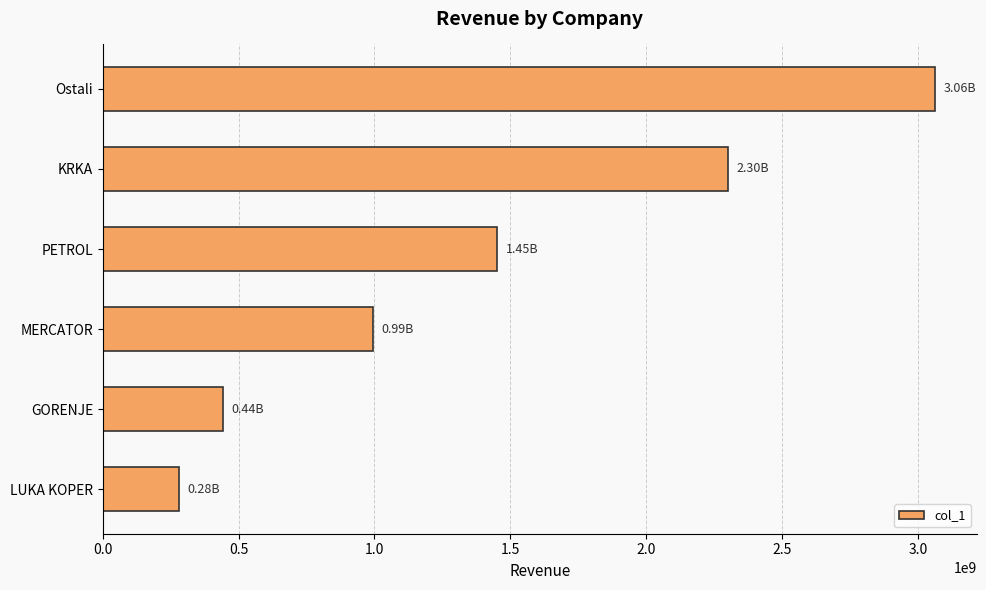

Where is the data nearest to the value 1671751720?

PETROL